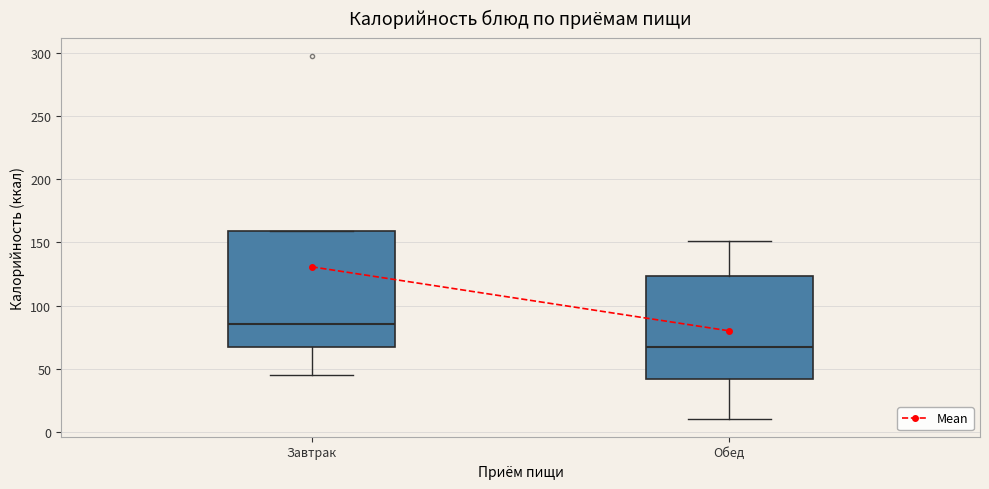

Reading left to right, read every box against the y-axis: the position of its median line, the range the box covers, and the ends of its whiskers. The values are not printed on the chart, so give them approximately, as read against the axis.

Завтрак: median 85, box 65 to 160, whiskers 45 to 160
Обед: median 70, box 40 to 125, whiskers 10 to 150